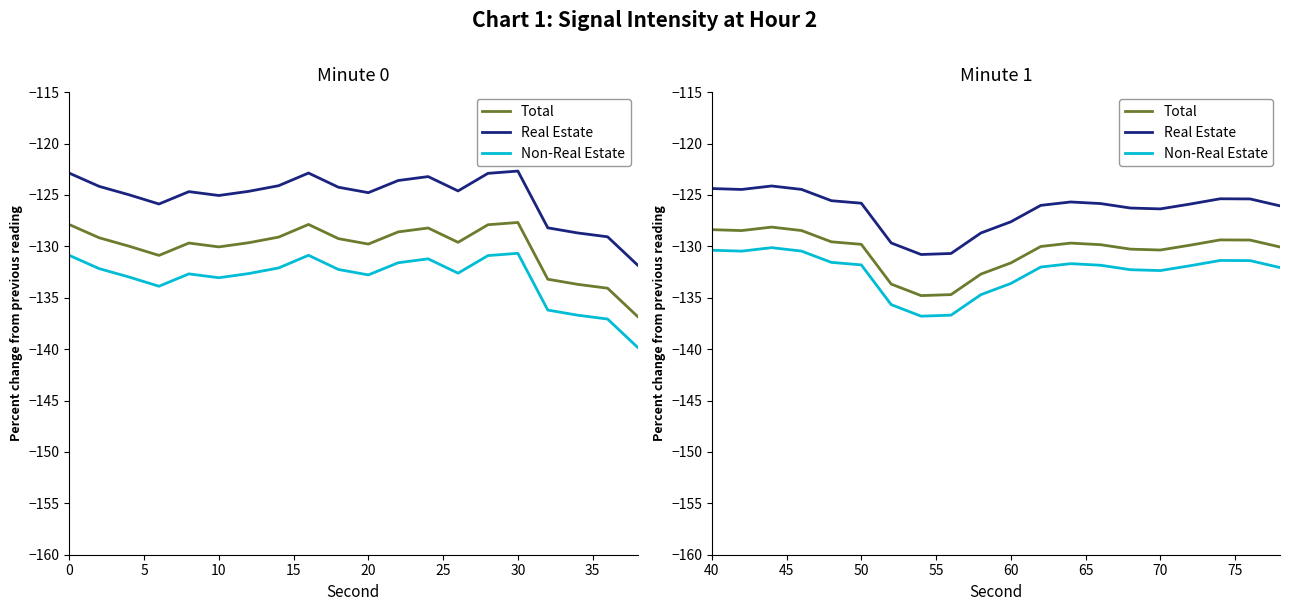

What is the value of the Real Estate point at the 20th from the left?

-126.1